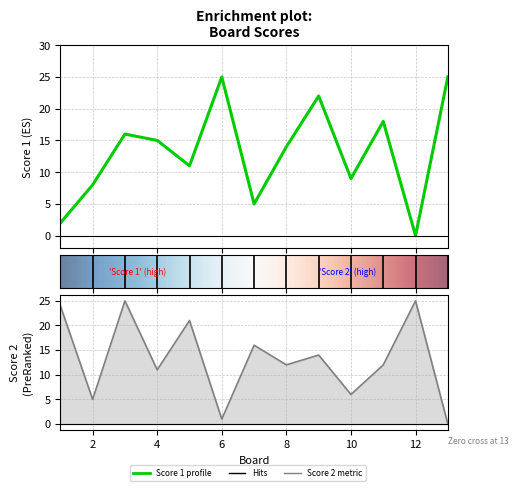

What is the value of the Score 1 point at the 8th from the left?

14